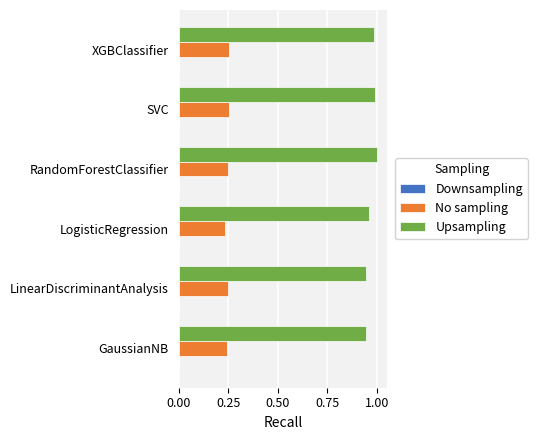

Which series has the largest total across all categories?

Upsampling